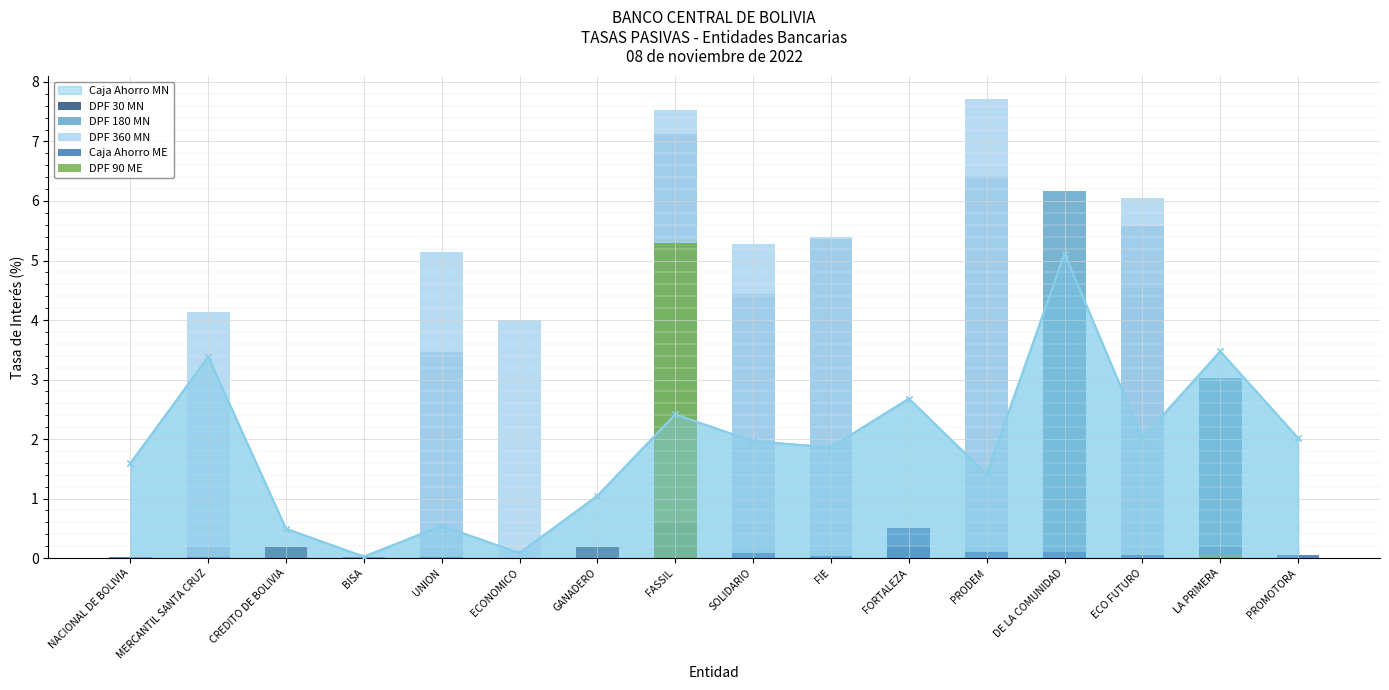

The DPF 90 ME series shows -2.1 at PRODEM. True or false?

False